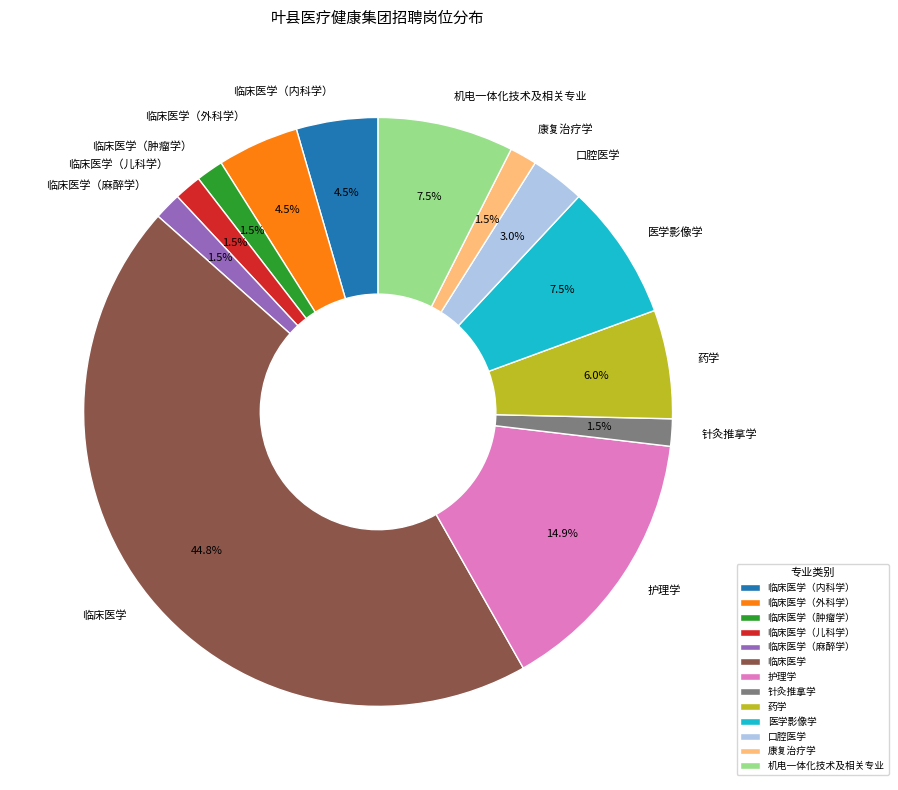

To the nearest percent, what is the combined percentage of 药学 and 临床医学（外科学）?

10%